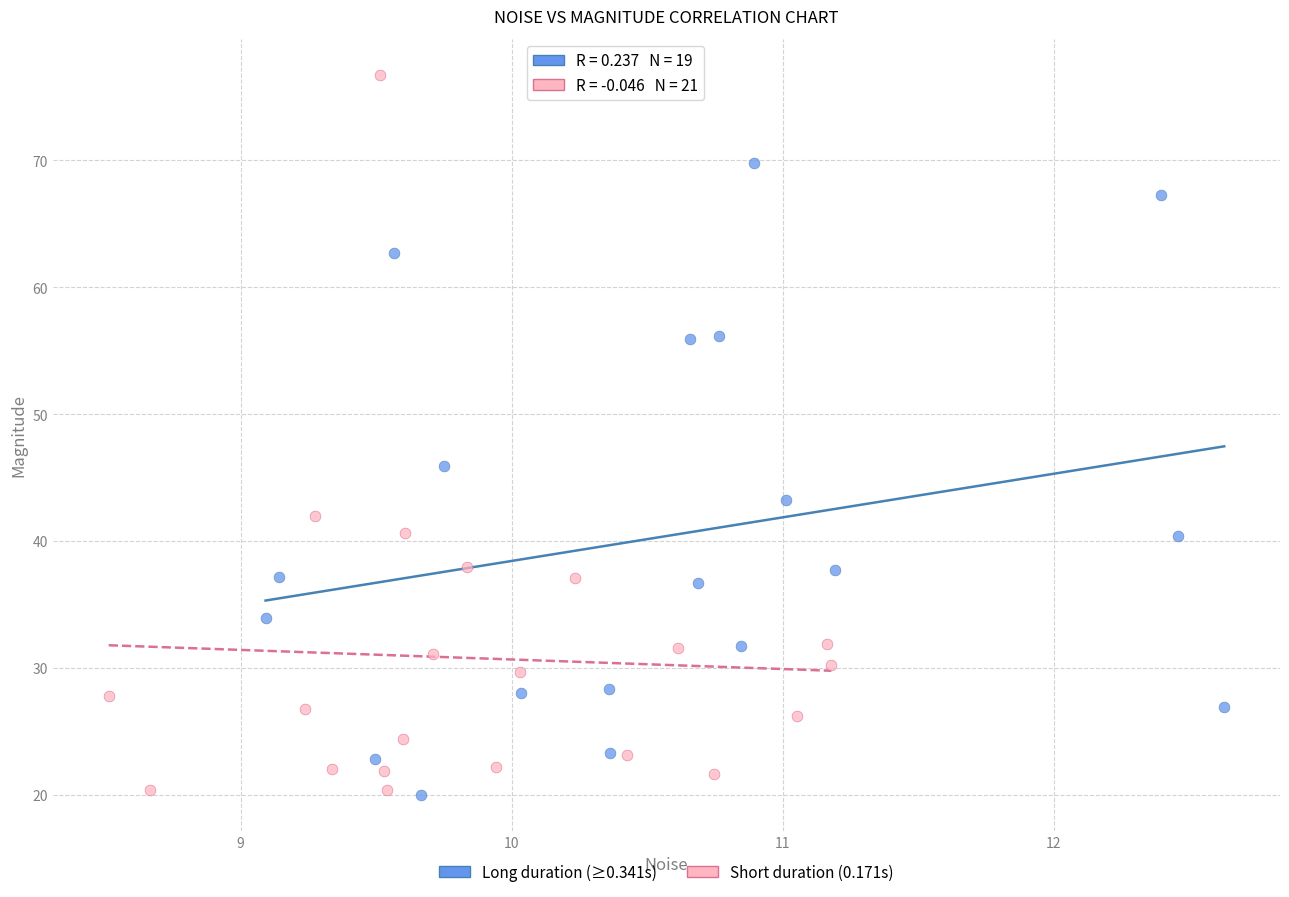

Which series has the largest Y range (max minus min)?

Short duration (0.171s)